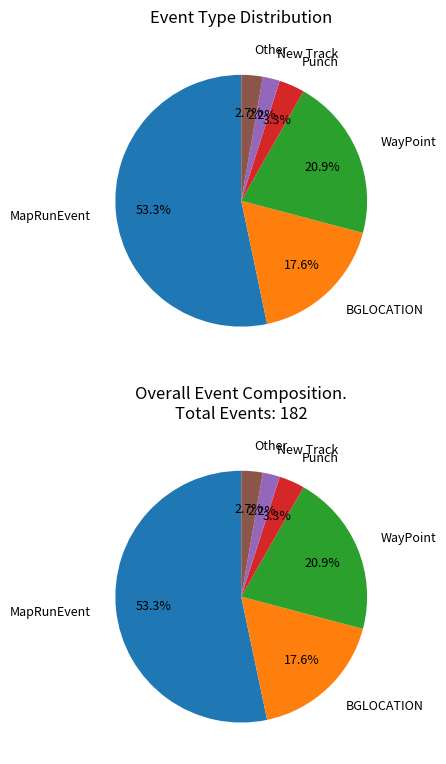

Is it true that BGLOCATION is 7% of the pie?

False